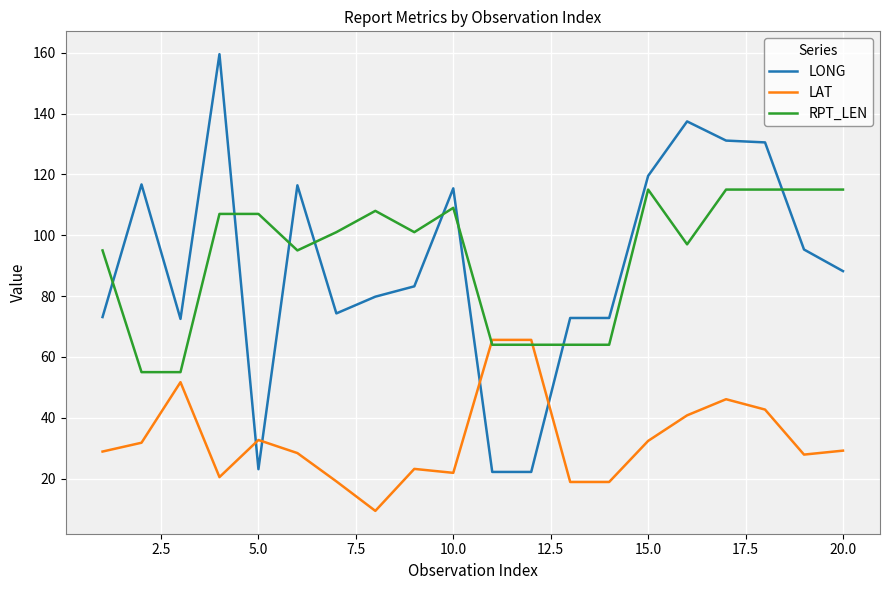

True or false: RPT_LEN and LAT intersect in this chart.

True